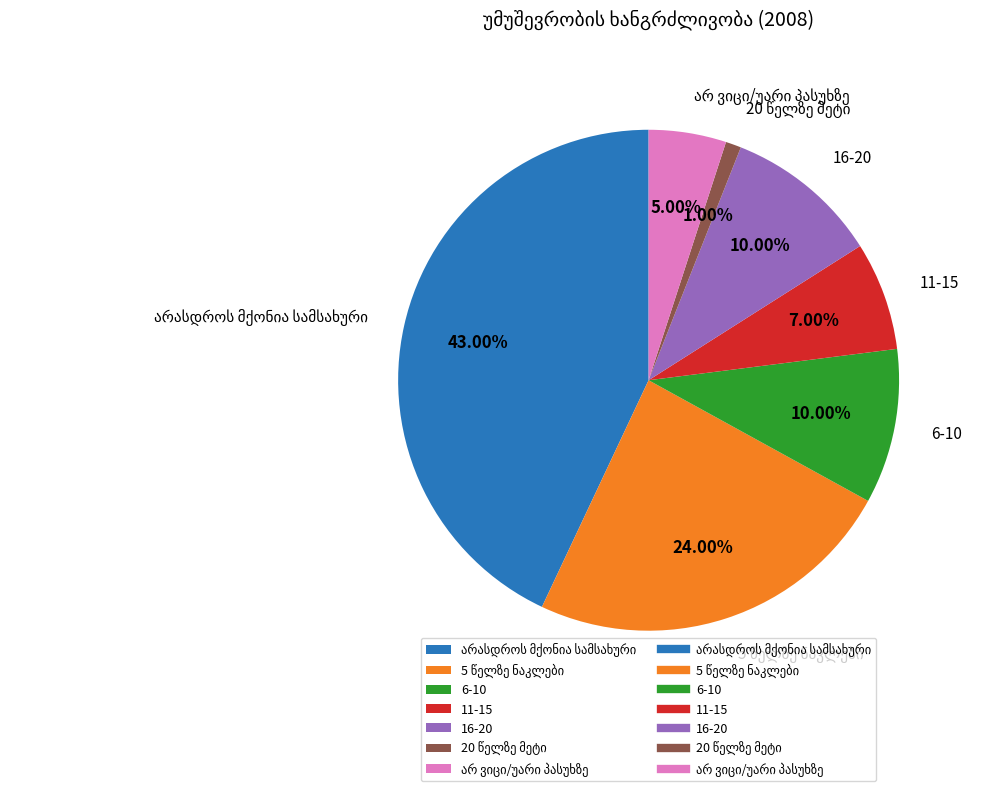

To the nearest percent, what portion does 11-15 represent?

7%